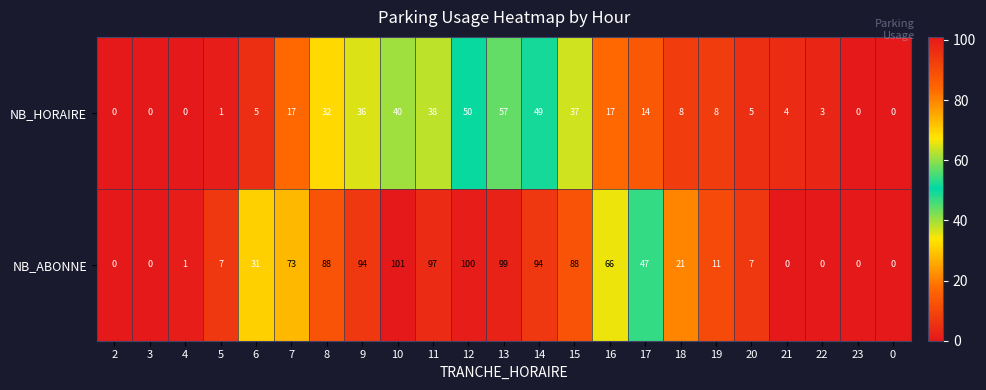

At which label does NB_HORAIRE first exceed 8?

7